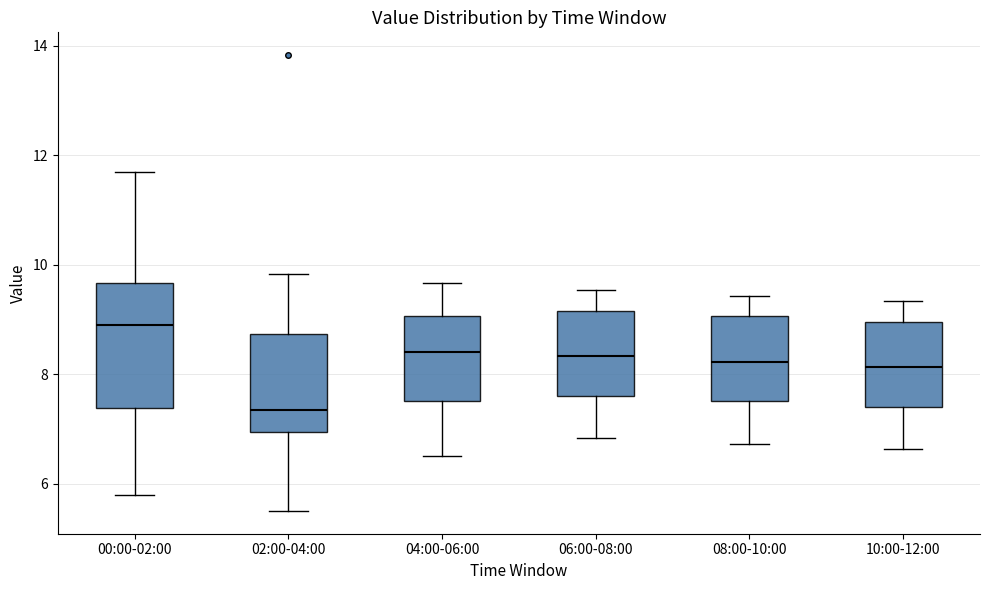

Where is the upper edge of the box for 00:00-02:00 on the y-axis? The values are not printed on the chart, so give them approximately, as read against the axis.

9.6